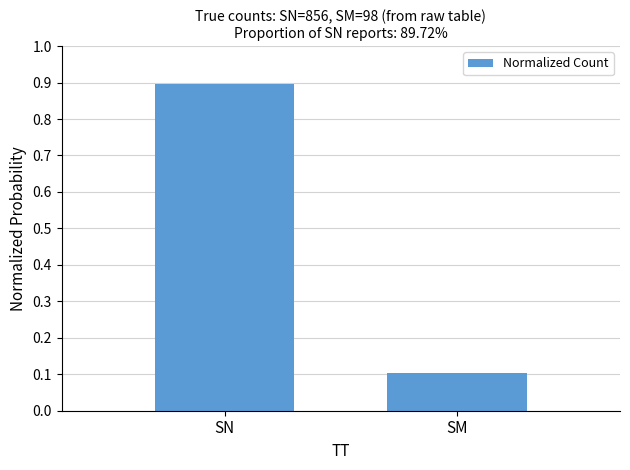

What is the average value?

0.5